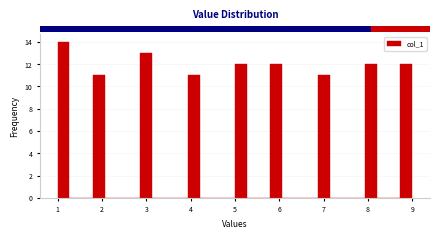

Read against the x-axis, roughly where is the centre of the tallest bar?

1.1